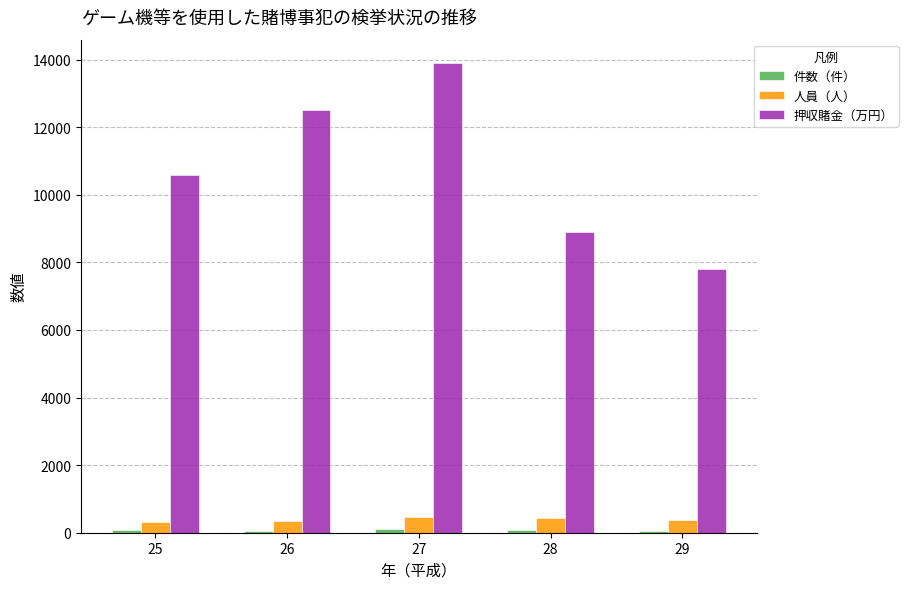

Does the chart contain stacked bars?

No